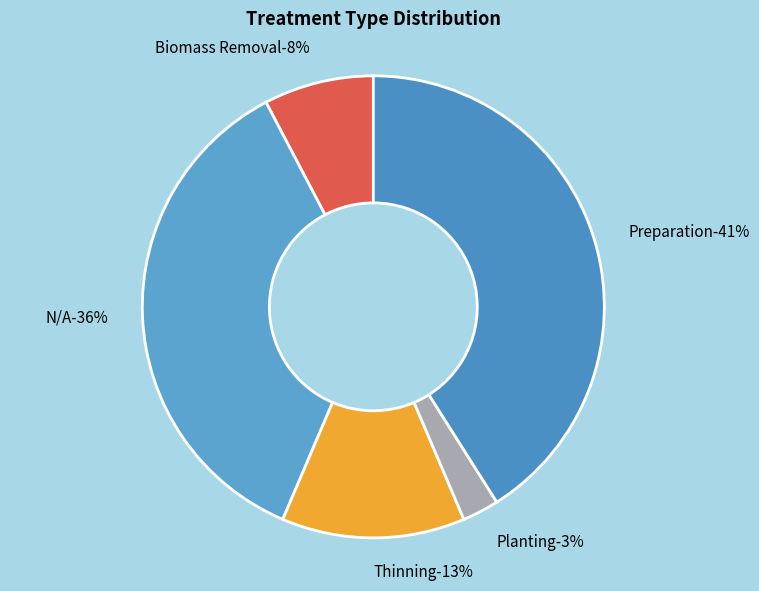

To the nearest percent, what portion does N/A represent?

36%